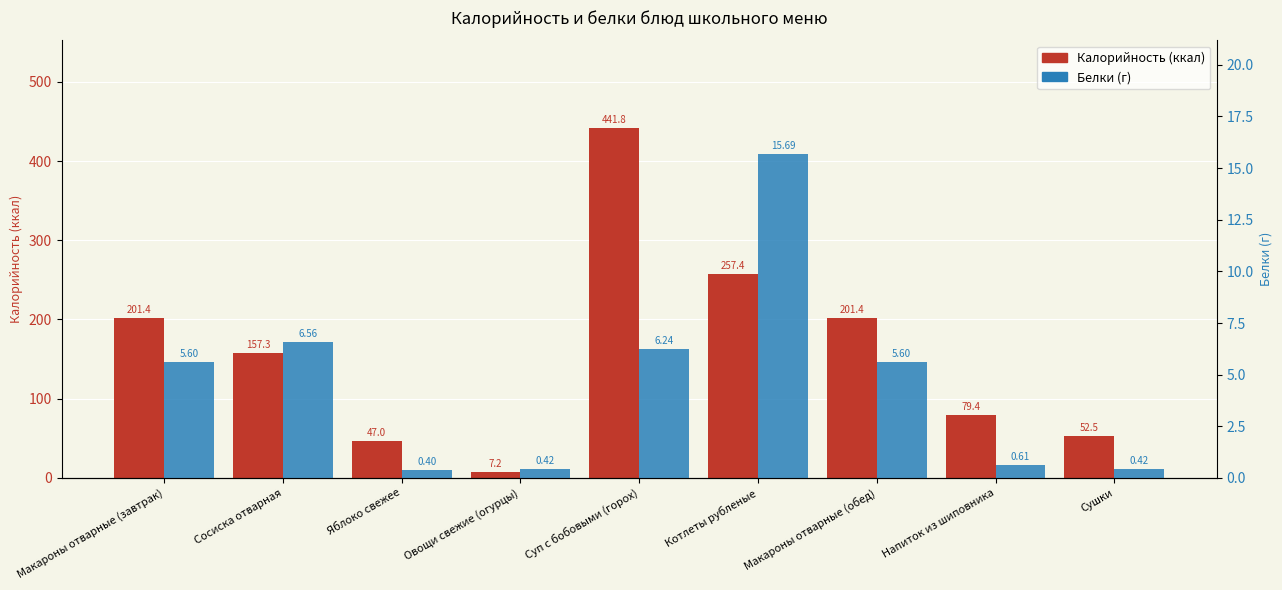

What is the maximum value for Калорийность (ккал)?

441.8